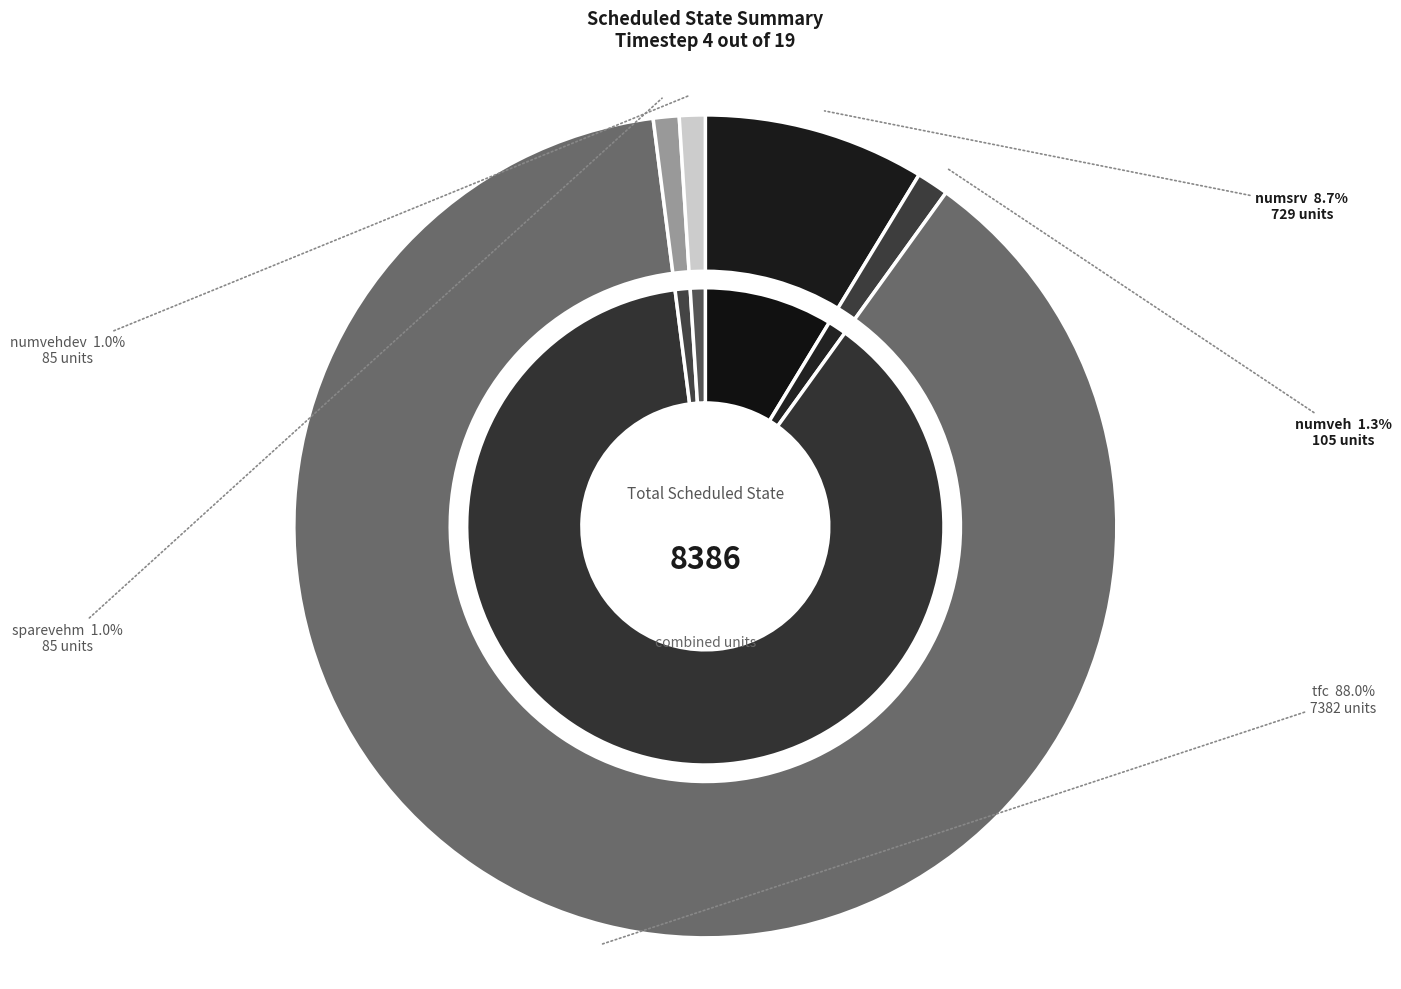

Which has a higher value, numvehdev or sparevehm?

numvehdev